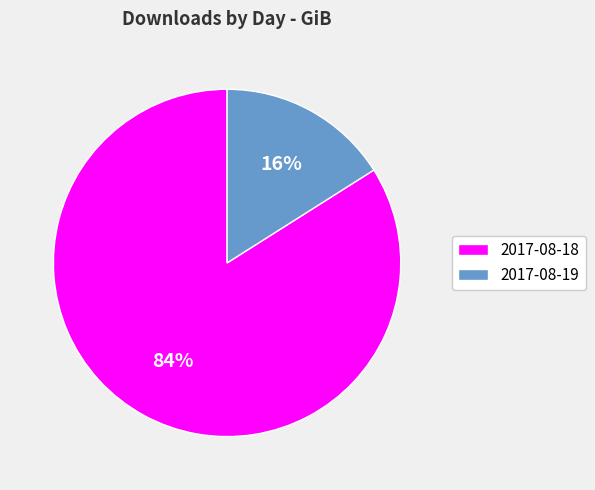

Combined, do 2017-08-19 and 2017-08-18 account for over 50%?

Yes